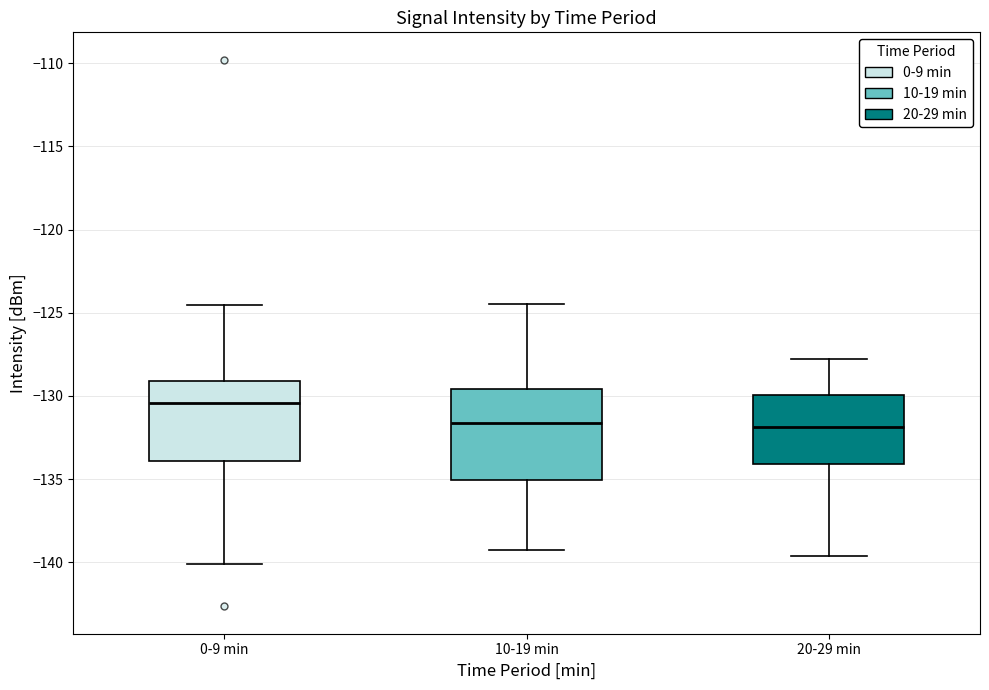

Reading left to right, read every box against the y-axis: the position of its median line, the range the box covers, and the ends of its whiskers. The values are not printed on the chart, so give them approximately, as read against the axis.

0-9 min: median -130.5, box -134.0 to -129.0, whiskers -140.0 to -124.5
10-19 min: median -131.5, box -135.0 to -129.5, whiskers -139.5 to -124.5
20-29 min: median -132.0, box -134.0 to -130.0, whiskers -139.5 to -128.0